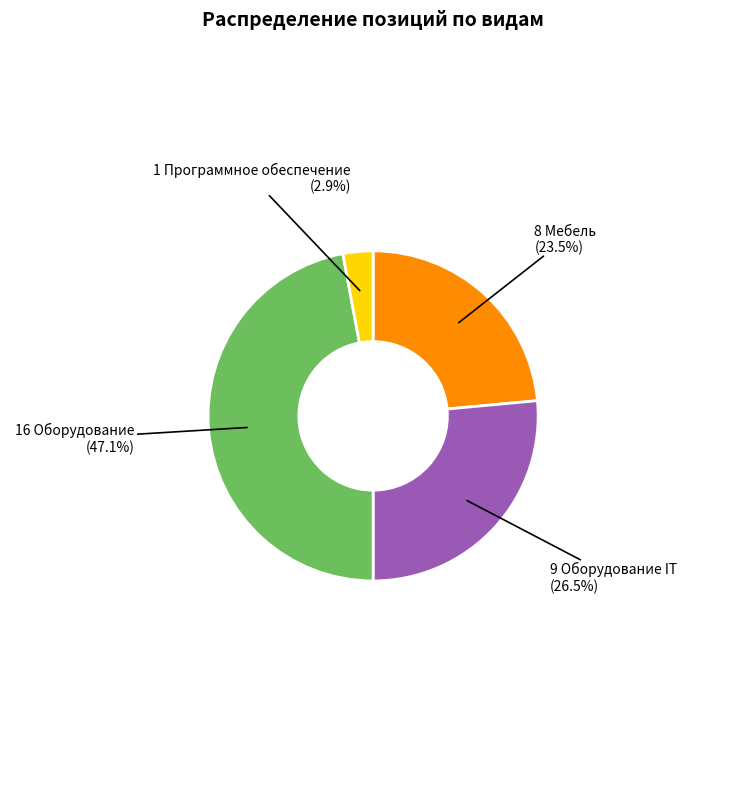

Is there any slice that represents more than half of the pie?

No